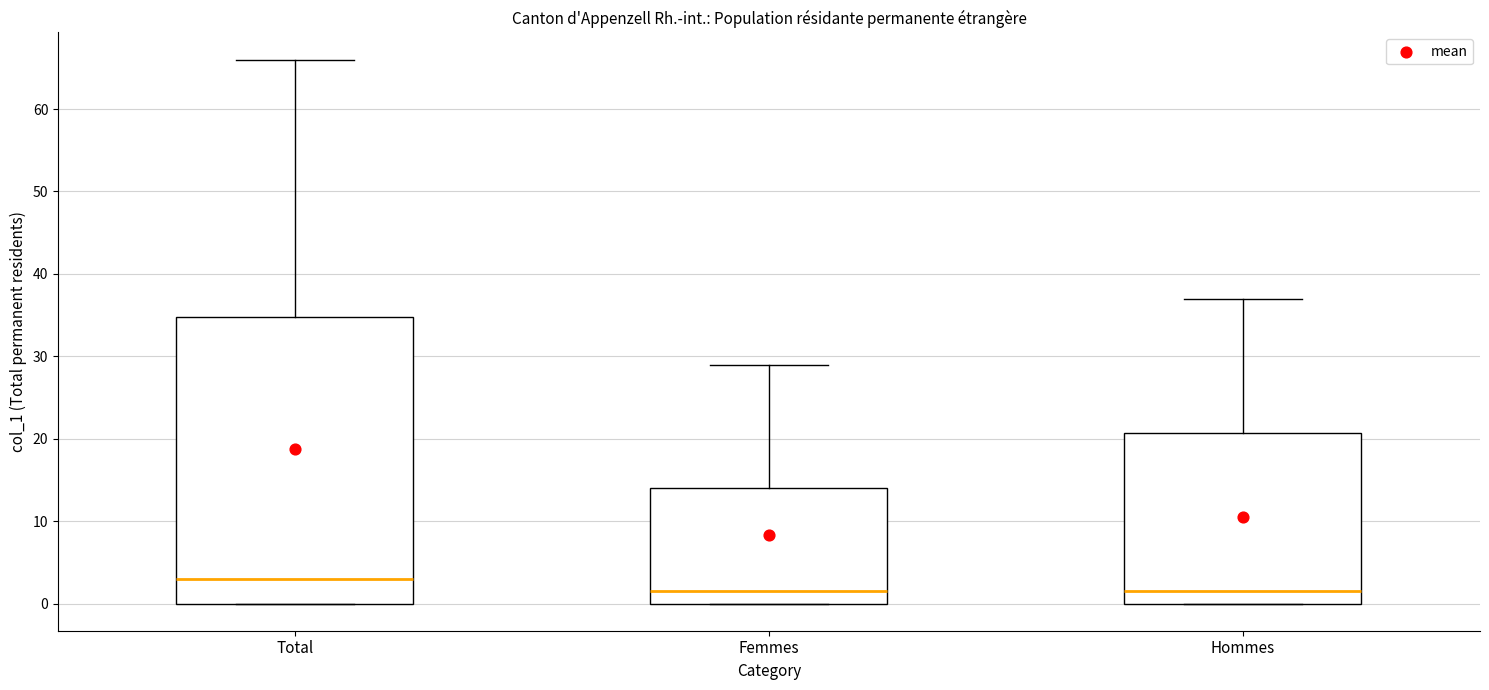

Reading left to right, transcribe this box plot: for each box, give where its median line is, the range the box spans, and where its two whiskers end, as read against the y-axis. The values are not printed on the chart, so give them approximately, as read against the axis.

Total: median 3, box 0 to 35, whiskers 0 to 66
Femmes: median 2, box 0 to 14, whiskers 0 to 29
Hommes: median 2, box 0 to 21, whiskers 0 to 37